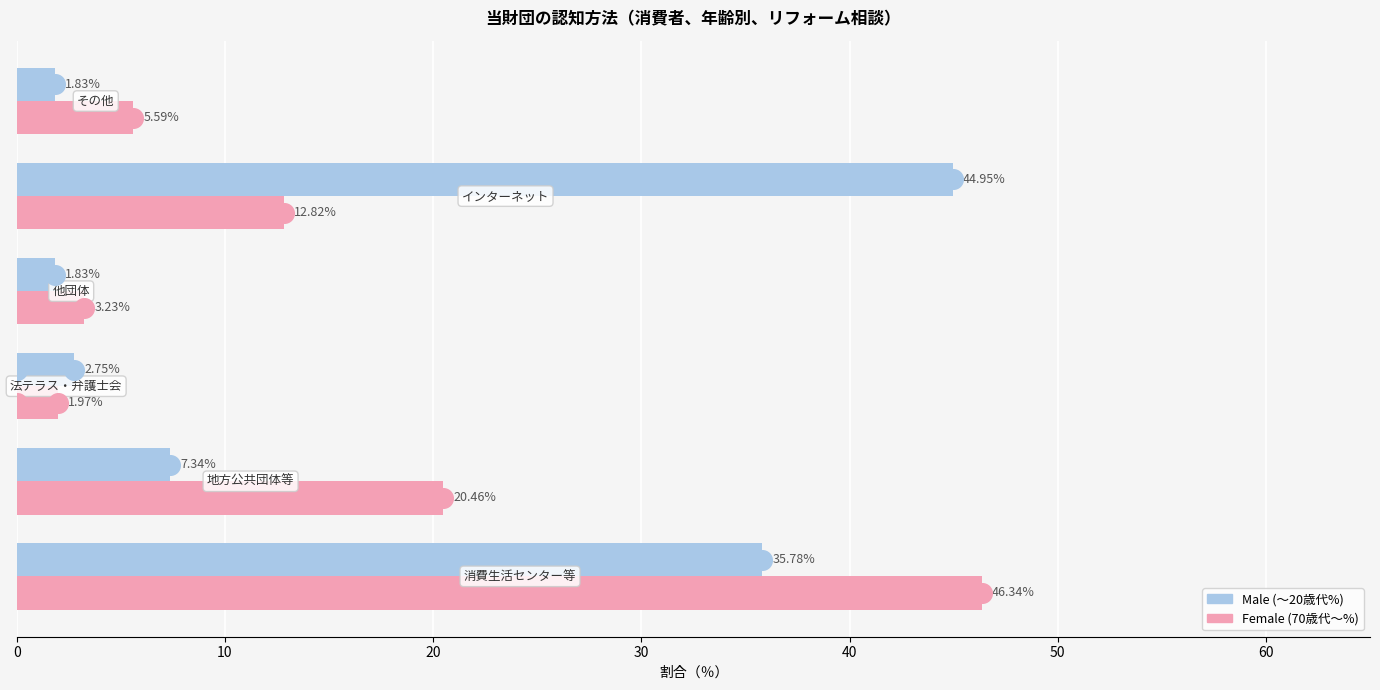

Which series has the largest total across all categories?

Male